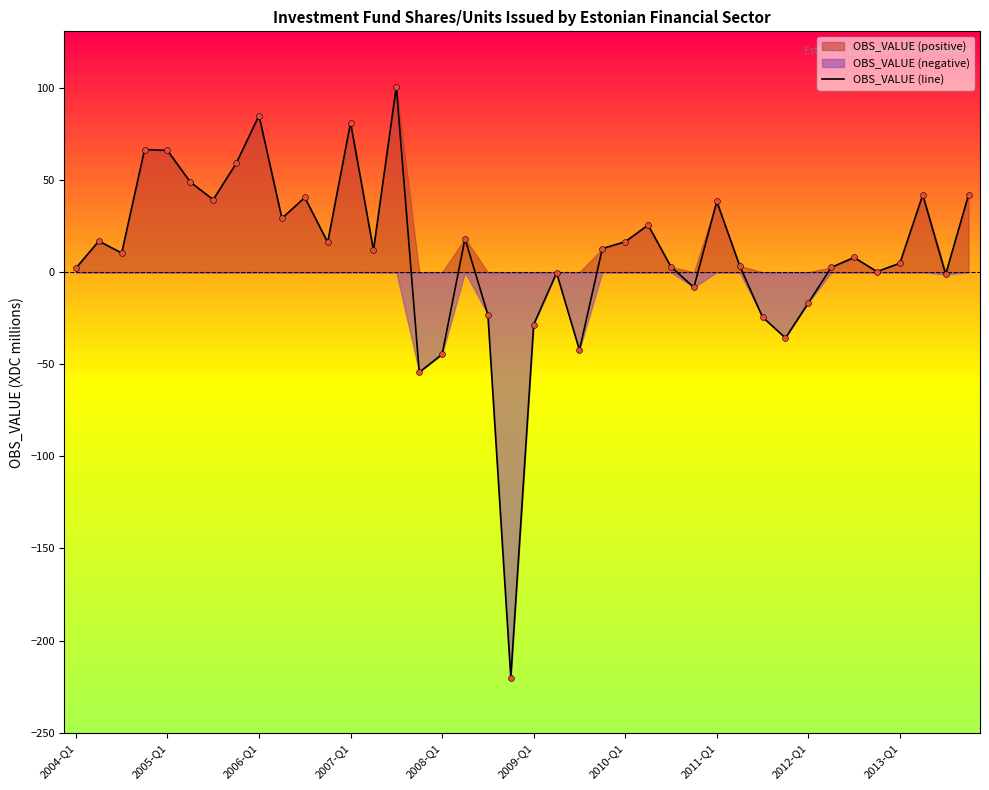

Between 2006-Q1 and 34, which is larger?

2006-Q1